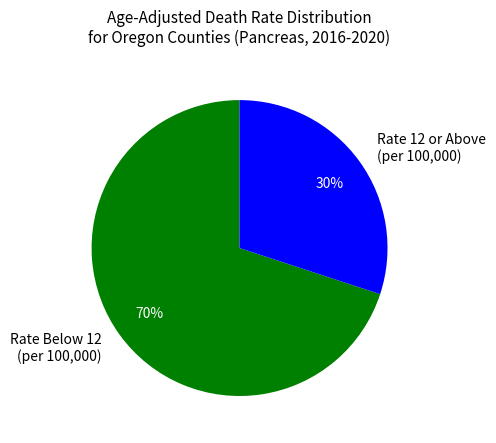

Is the sum of Rate 12 or Above (per 100,000) and Rate Below 12 (per 100,000) greater than half?

Yes